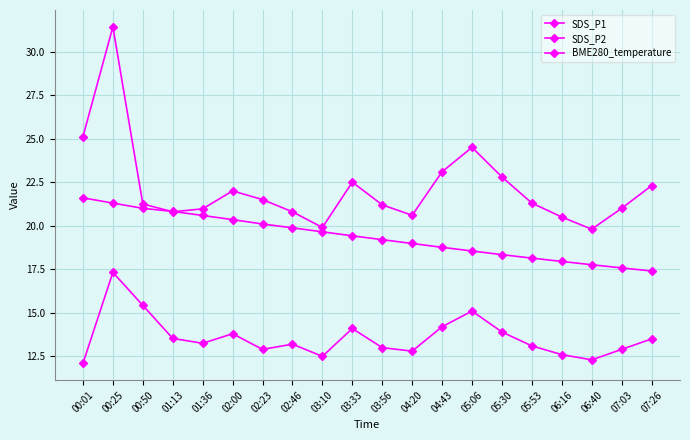

Which has a higher value, 05:53 or 03:33?

03:33